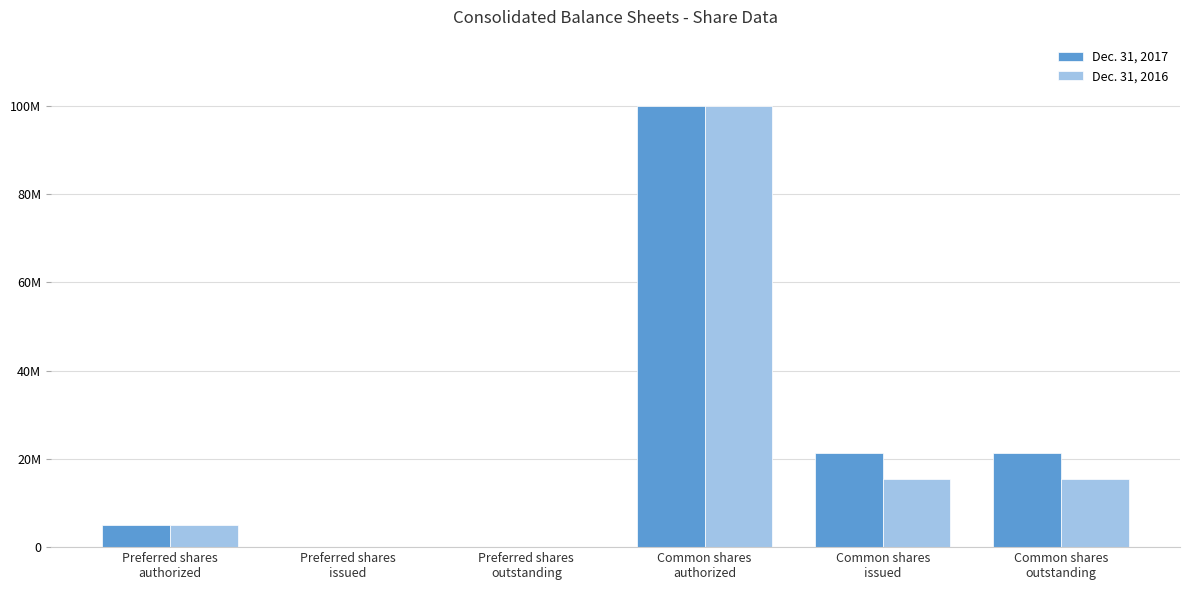

Which series has the widest spread of values?

Dec. 31, 2017